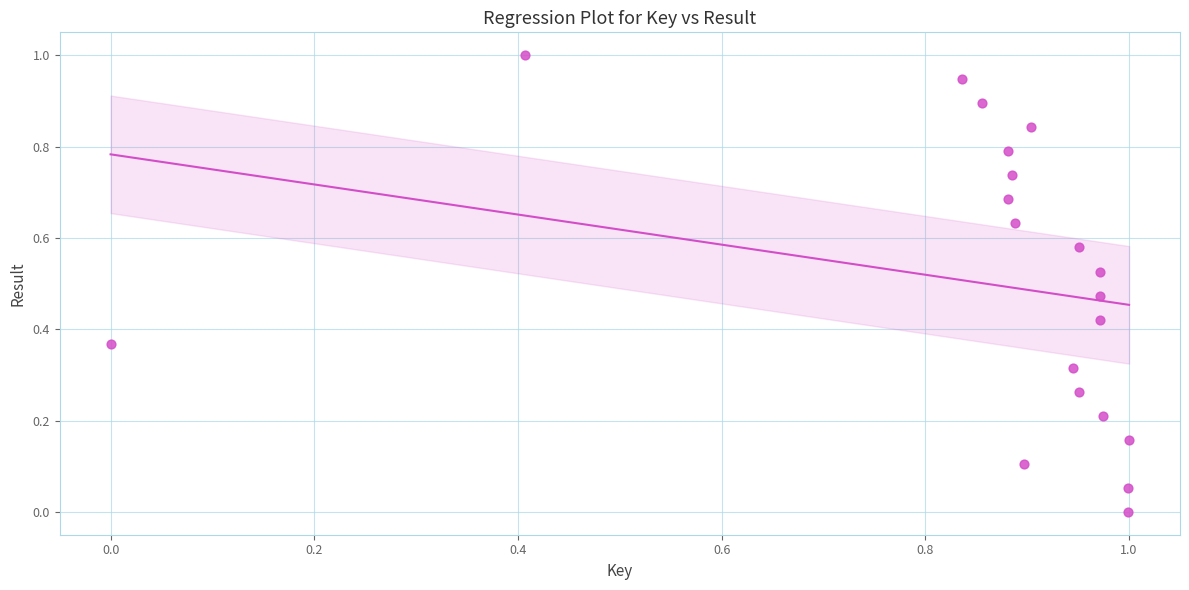

What is the range of Y values (max minus min)?

1.0